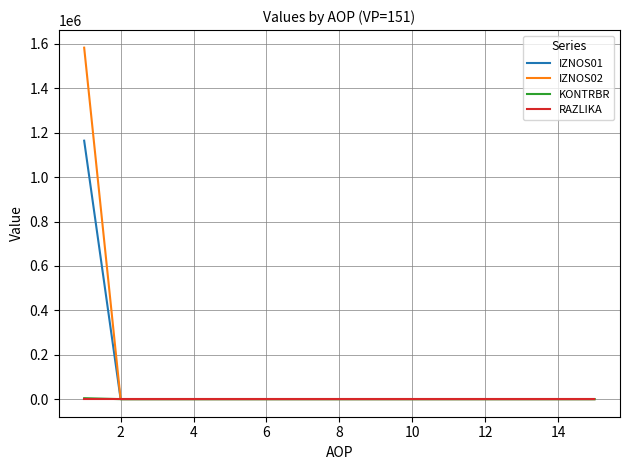

What are all the series names shown in the legend?

IZNOS01, IZNOS02, KONTRBR, RAZLIKA